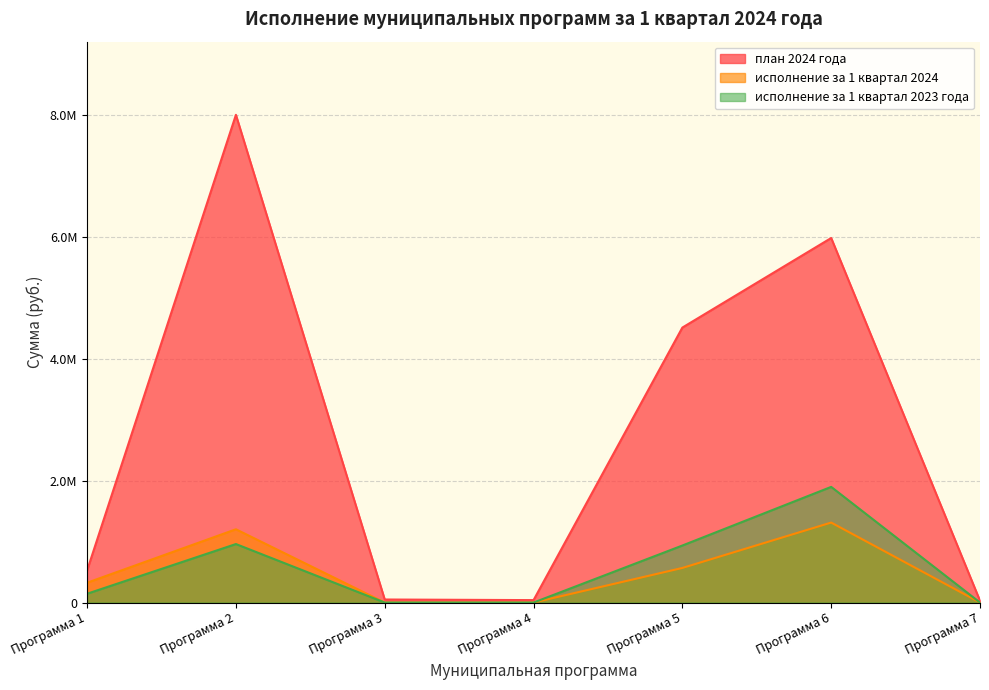

True or false: исполнение за 1 квартал 2023 года and план 2024 года intersect in this chart.

False